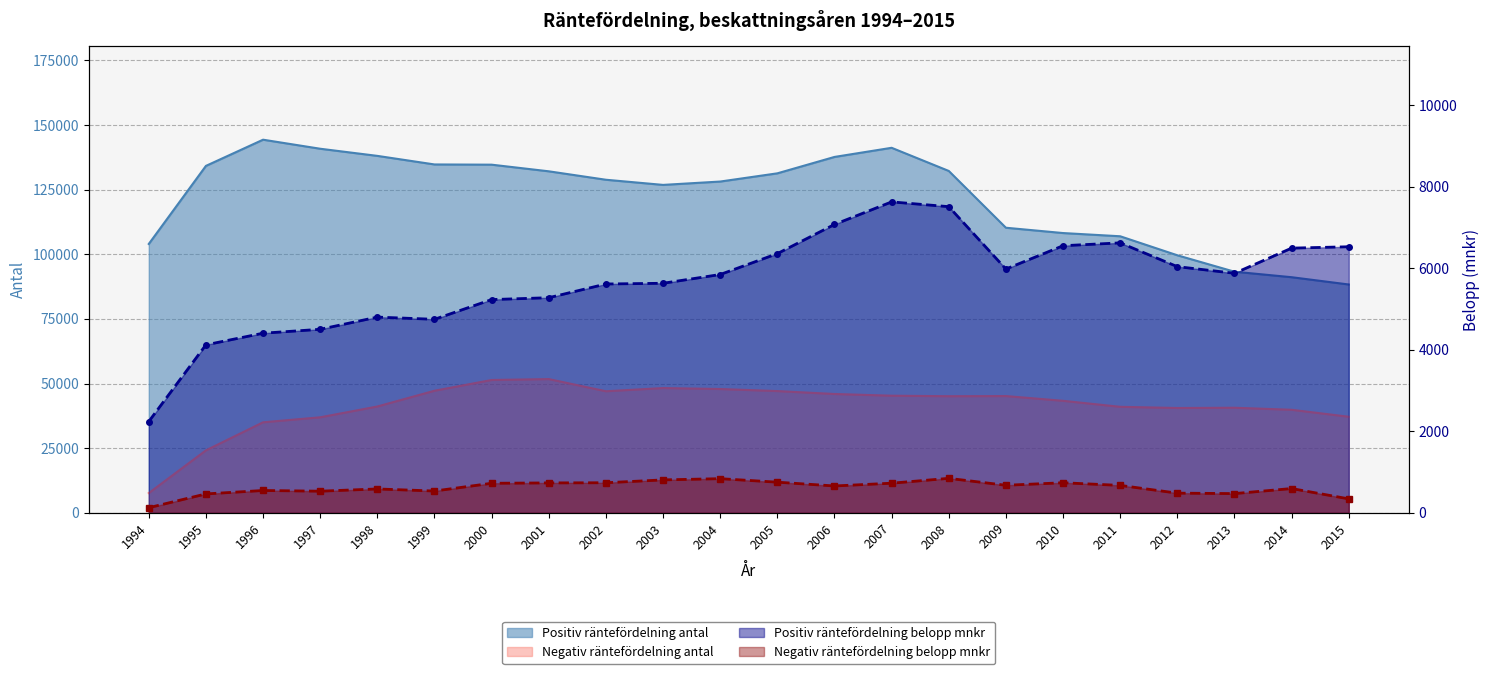

Where is the first local maximum for Positiv räntefördelning belopp mnkr?

1998